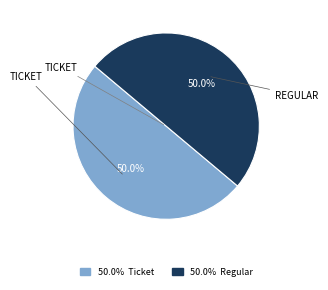

How many slices are in this pie chart?

2